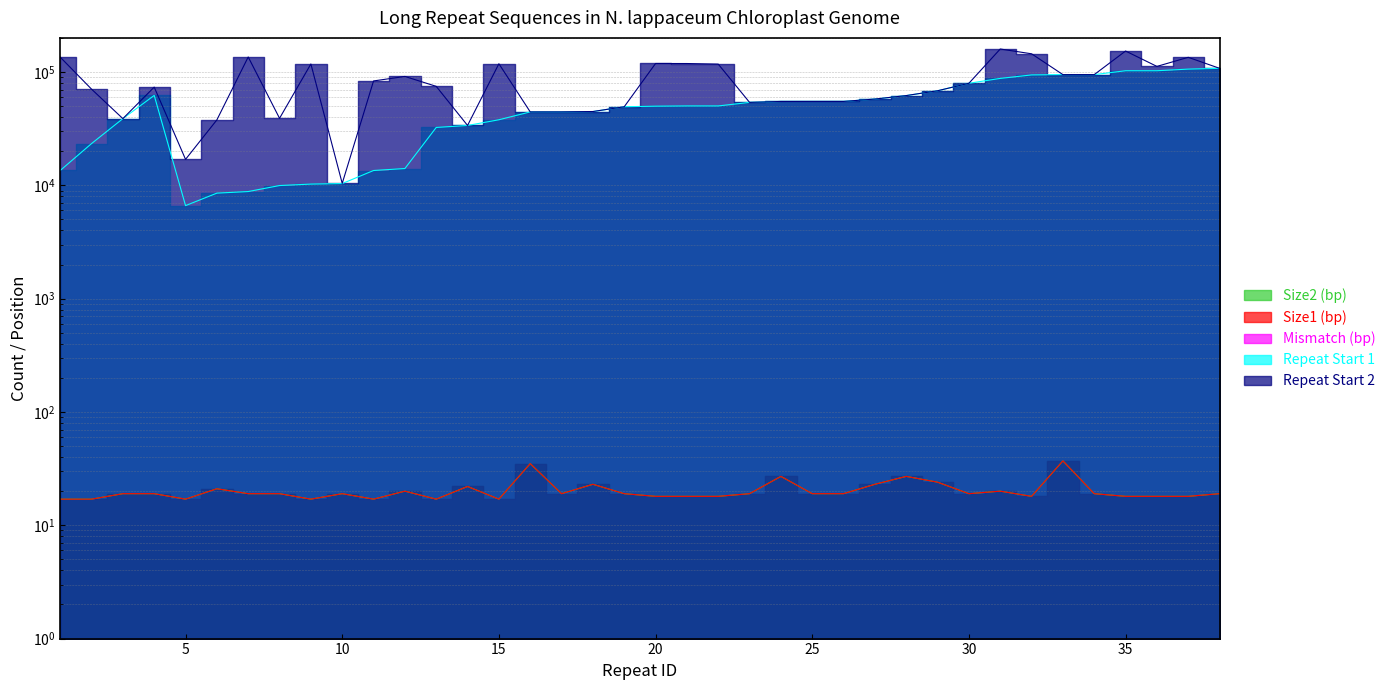

True or false: Size1 (bp) and Repeat Start 1 cross at least once.

False